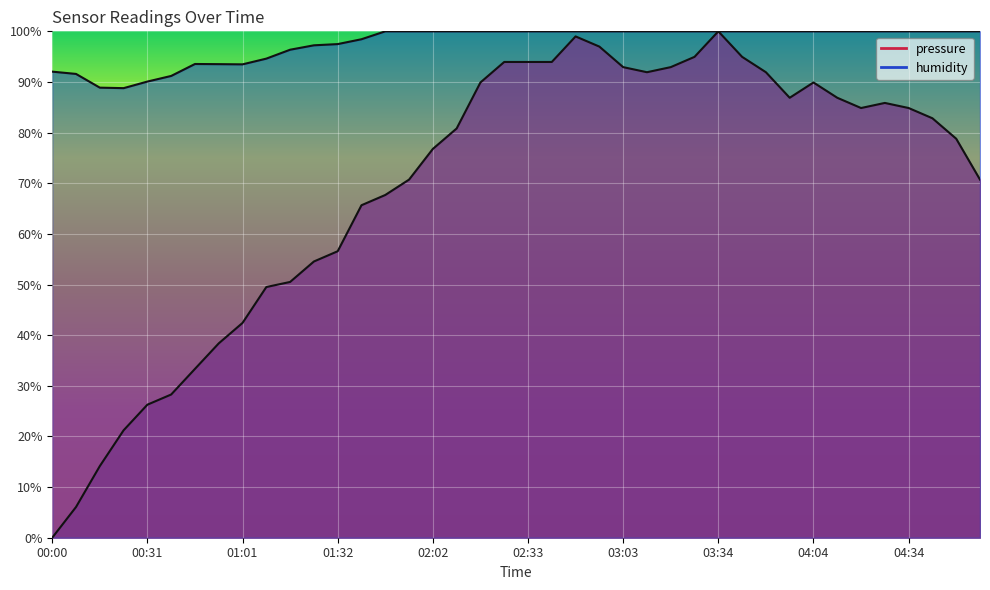

True or false: pressure has a value of 89.9 at 04:04.

True